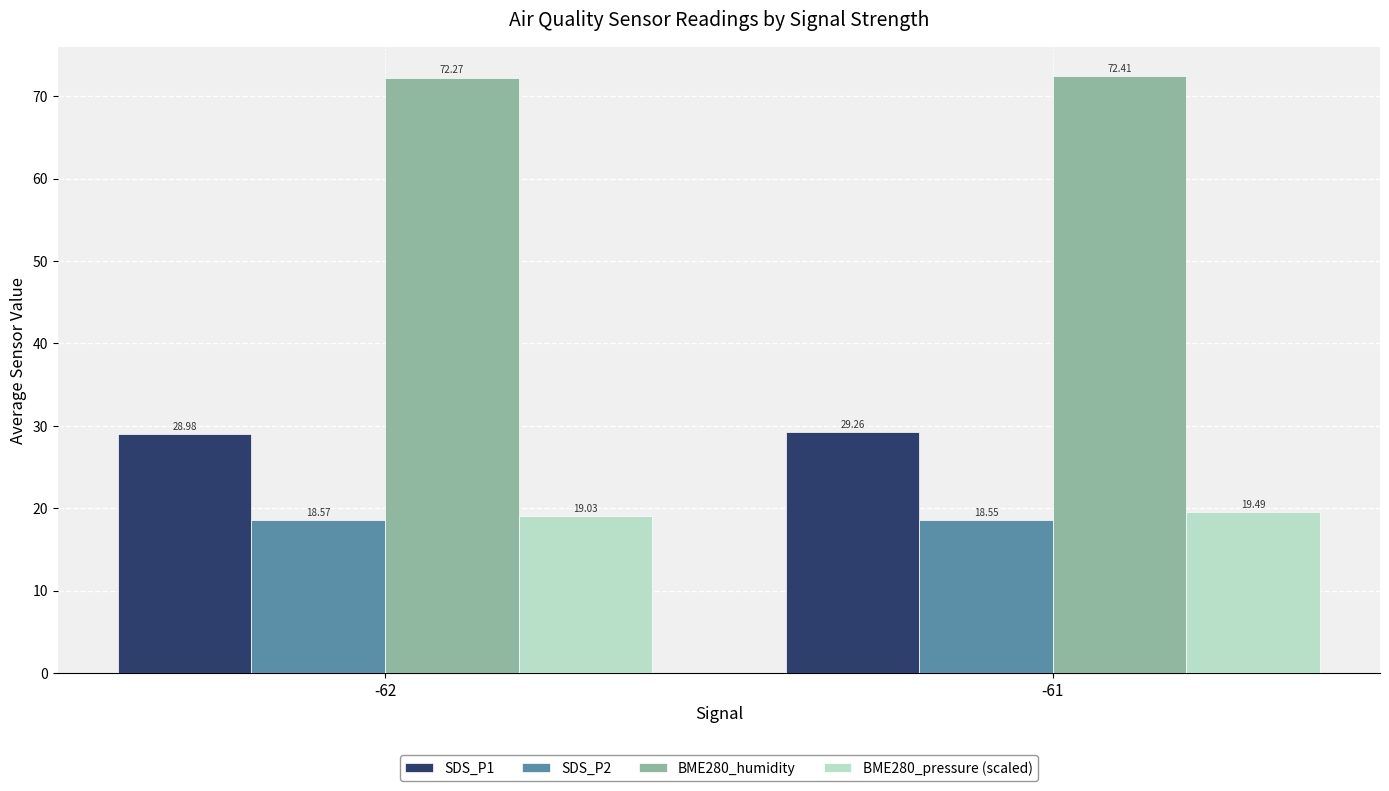

Is the value of SDS_P2 at -61 greater than the value of BME280_pressure (scaled) at -61?

No